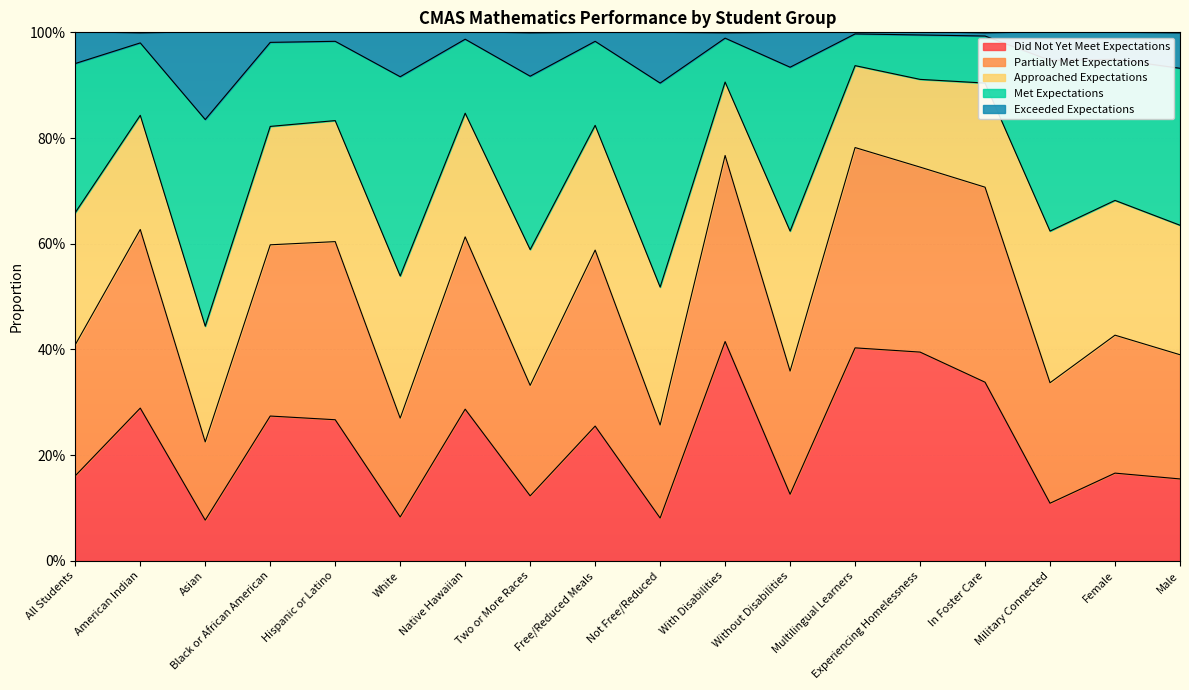

At which label is Did Not Yet Meet Expectations closest to 0?

Asian